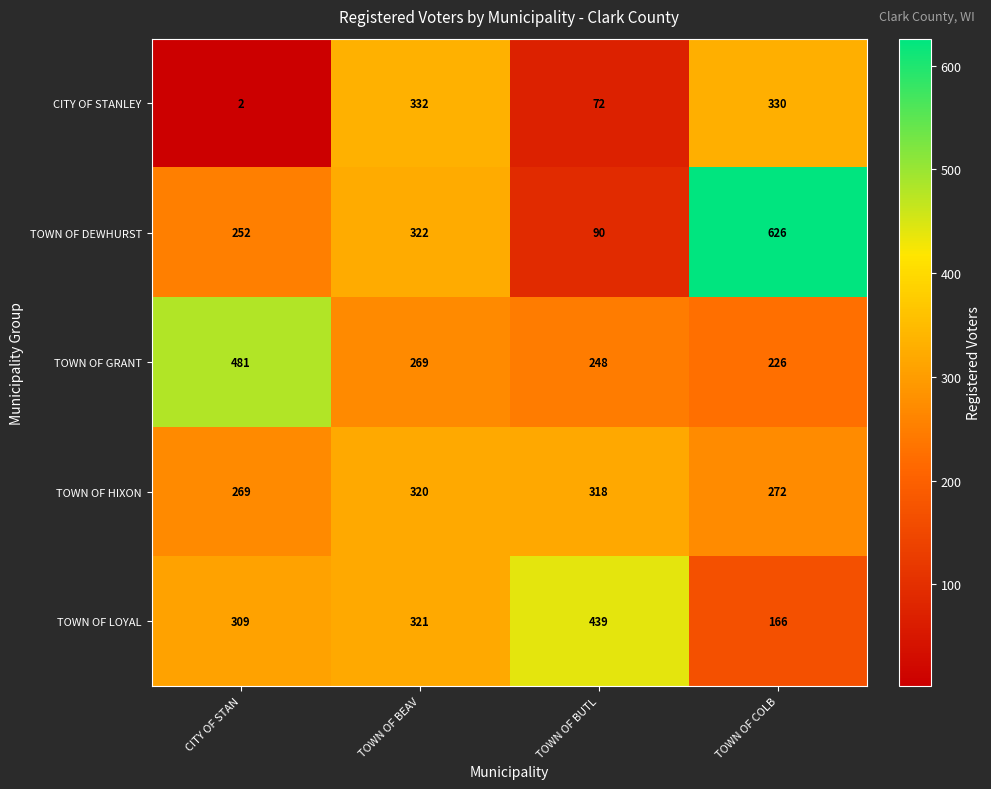

The TOWN OF DEWHURST series shows 415 at TOWN OF COLB. True or false?

False